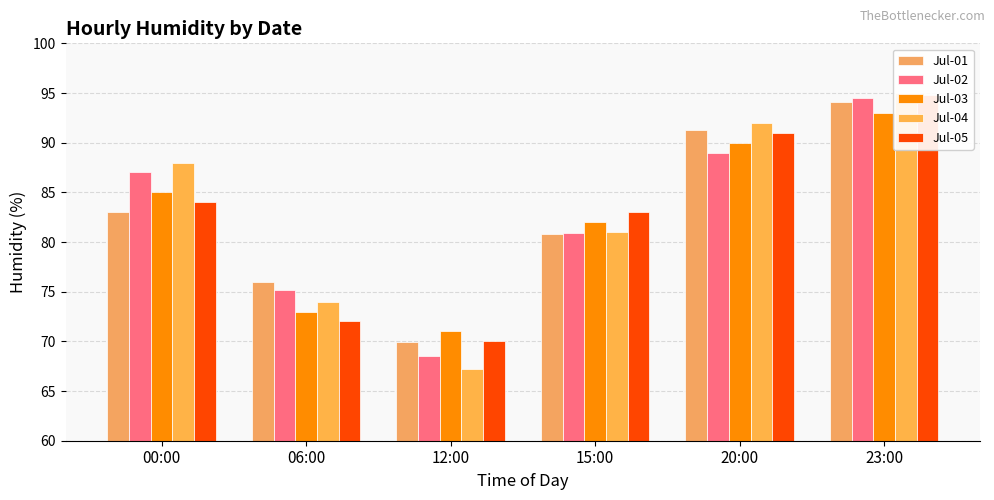

How many bars are there in total?

30